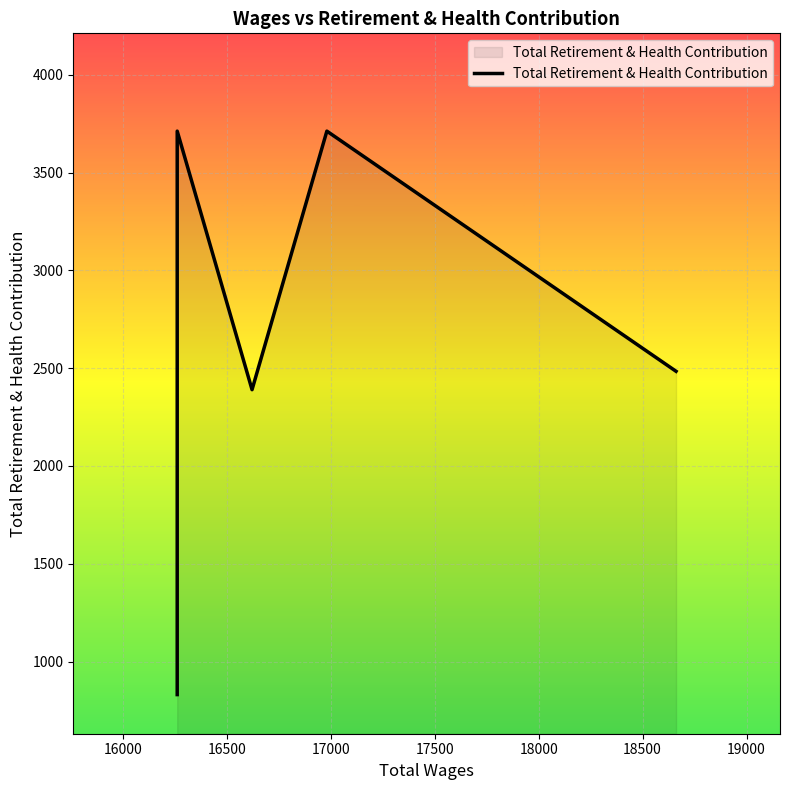

True or false: the data has more than 1 interior local peaks.

True